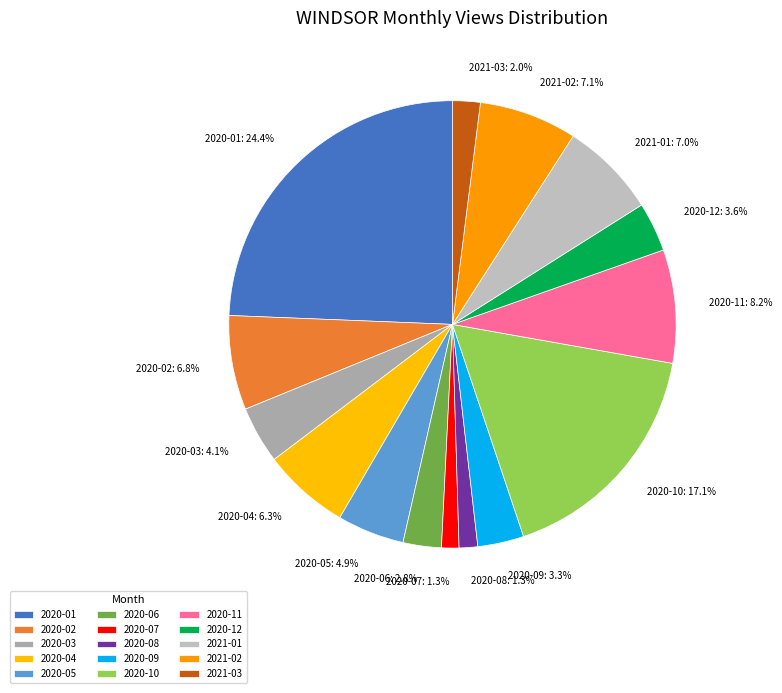

Is it true that 2020-09 is 3% of the pie?

True